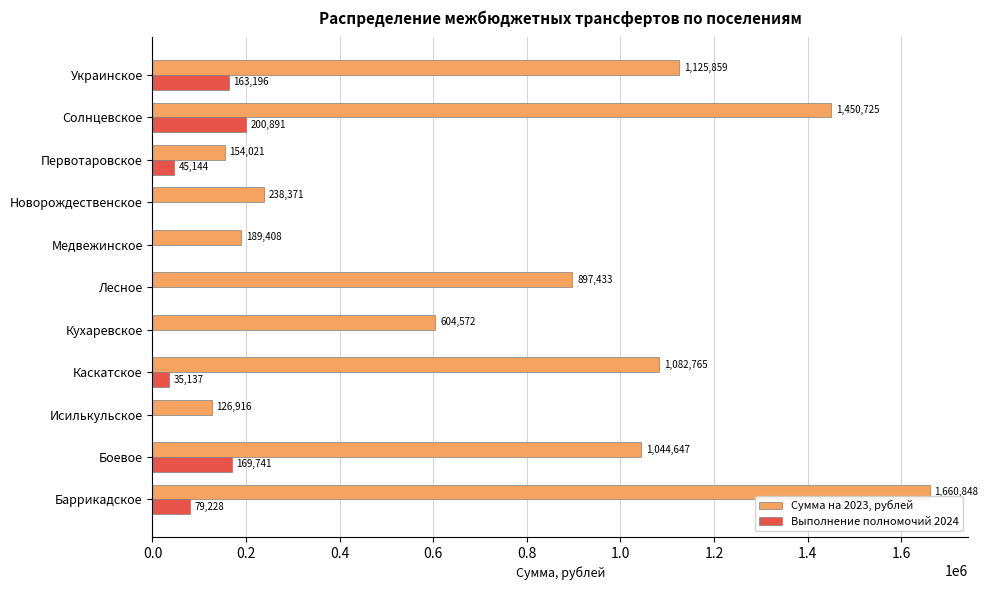

Between Лесное and Украинское, which series saw the biggest shift?

Сумма на 2023, рублей